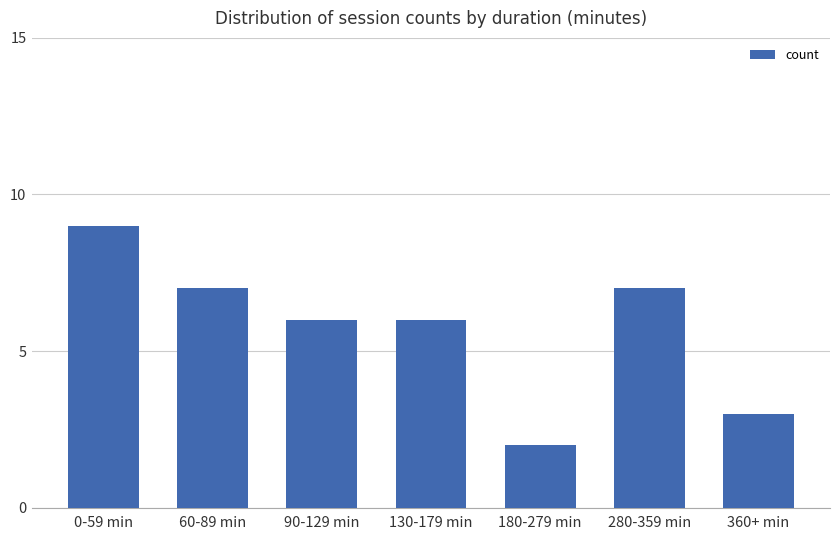

True or false: the data shows 16 at 0-59 min.

False